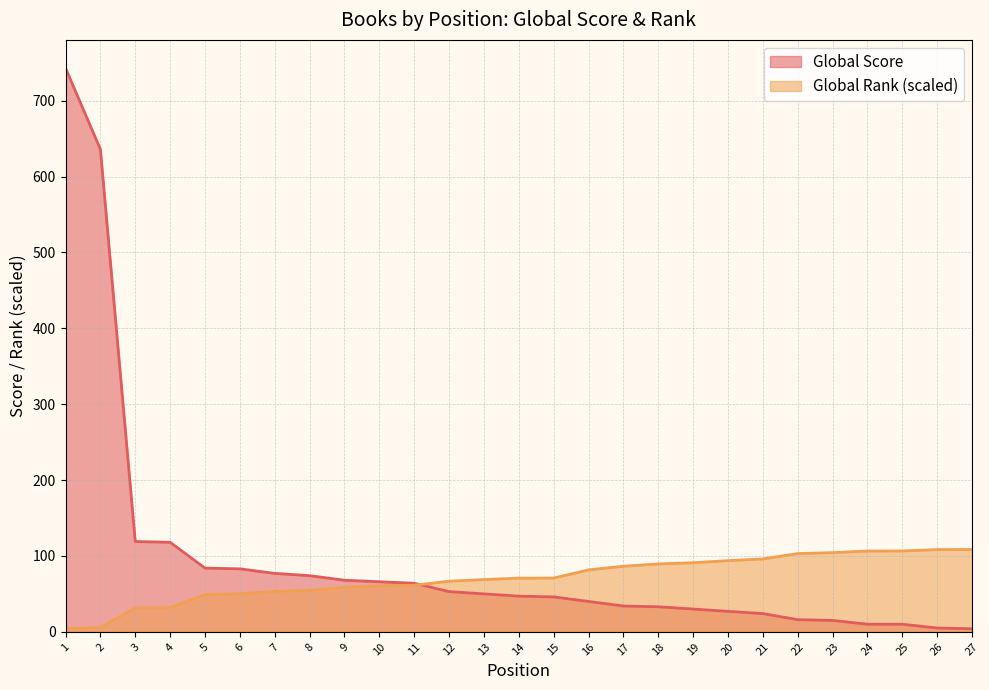

What is the maximum value shown in the chart?

743.0